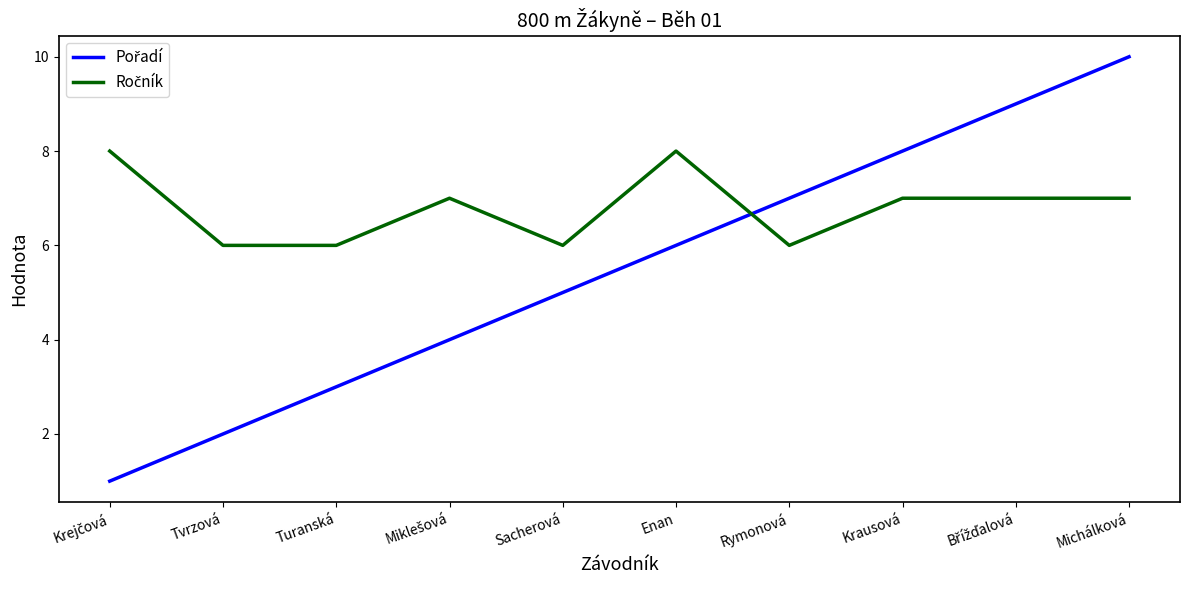

At which category is the sum across all series the highest?

Michálková